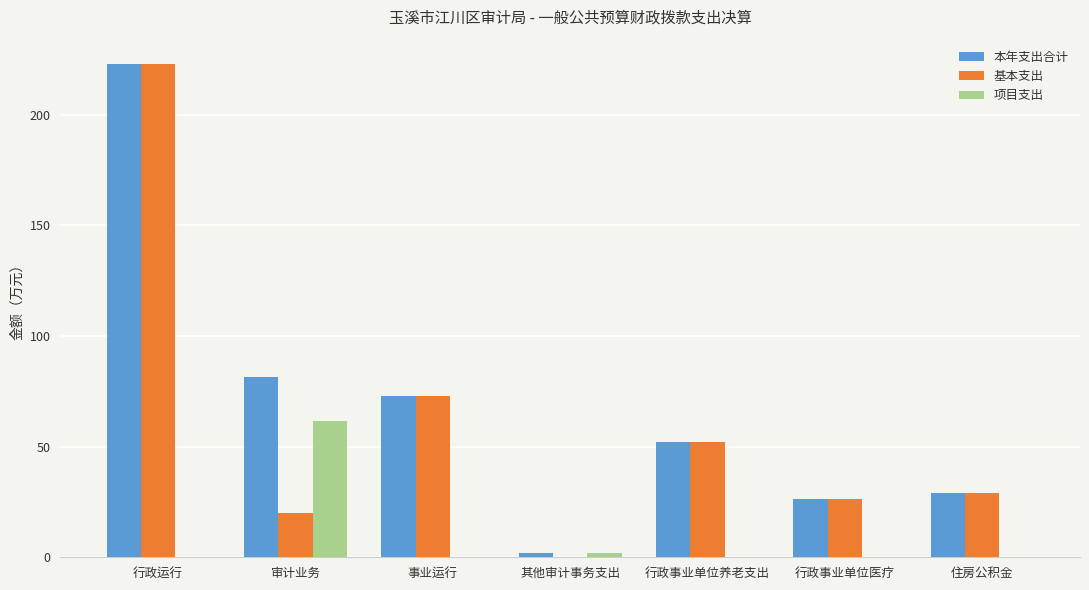

Which series changed the most between 行政运行 and 其他审计事务支出?

基本支出